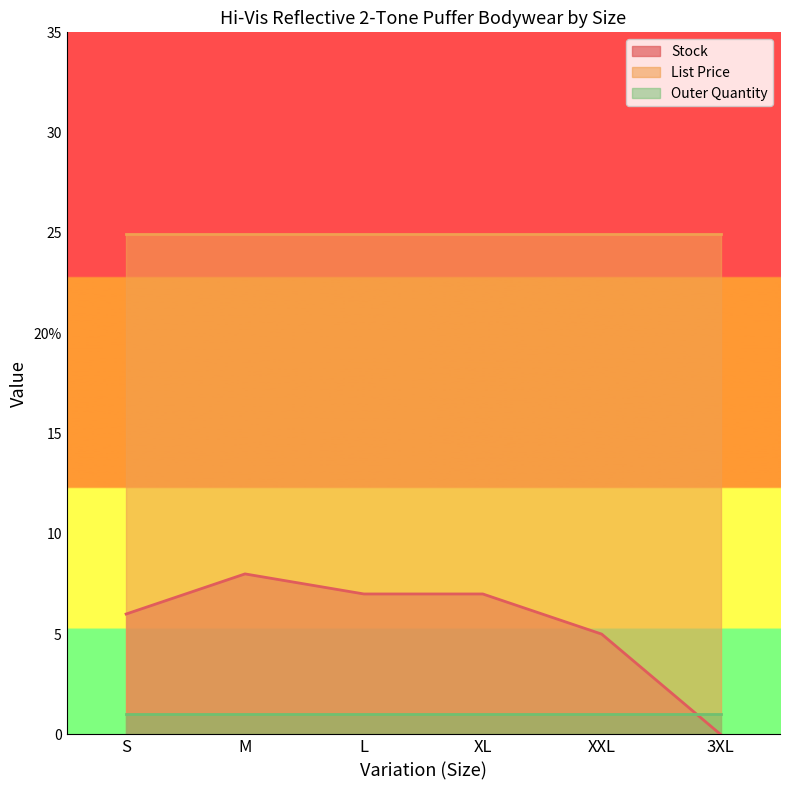

Which category has the lowest value in the Stock series?

3XL